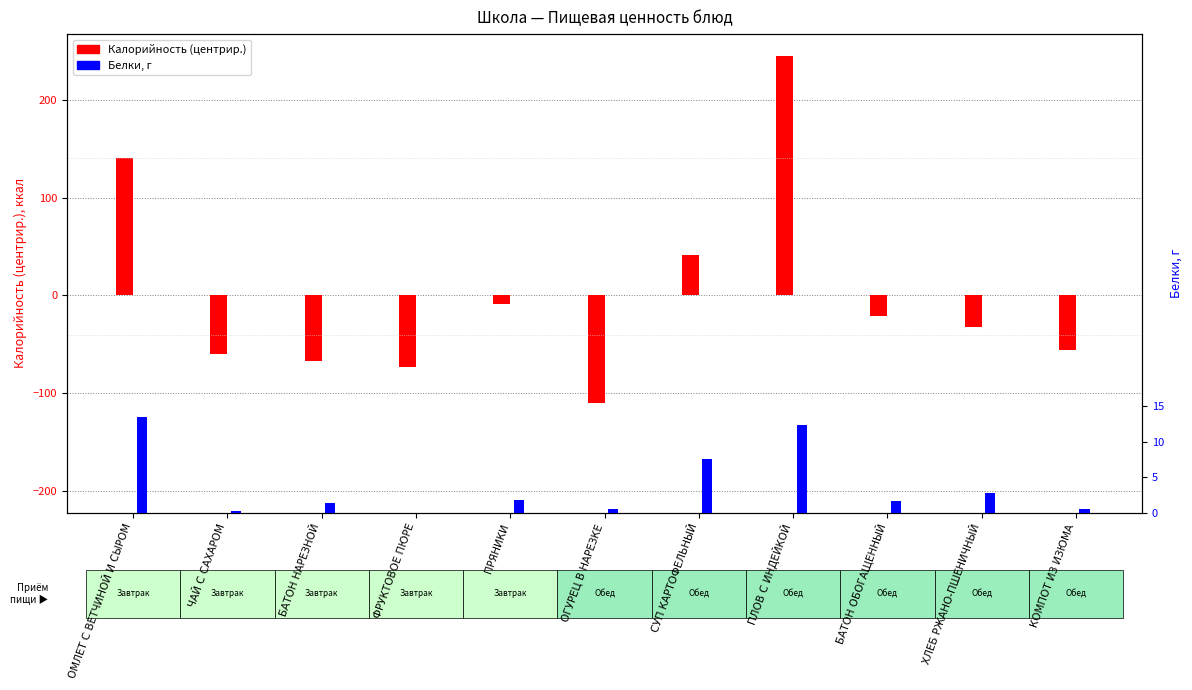

At which label does Калорийность (центрир.) first exceed -32?

ОМЛЕТ С ВЕТЧИНОЙ И СЫРОМ